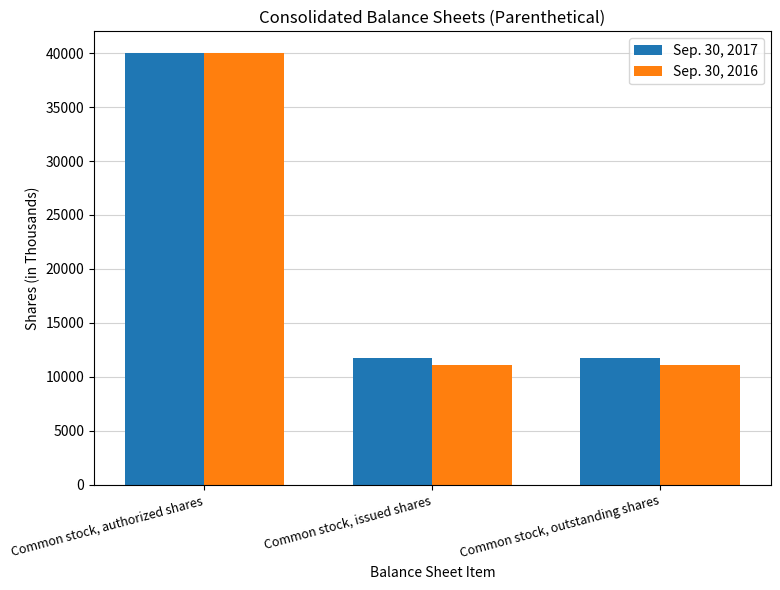

How many Sep. 30, 2016 values are between 11148 and 40008?

3